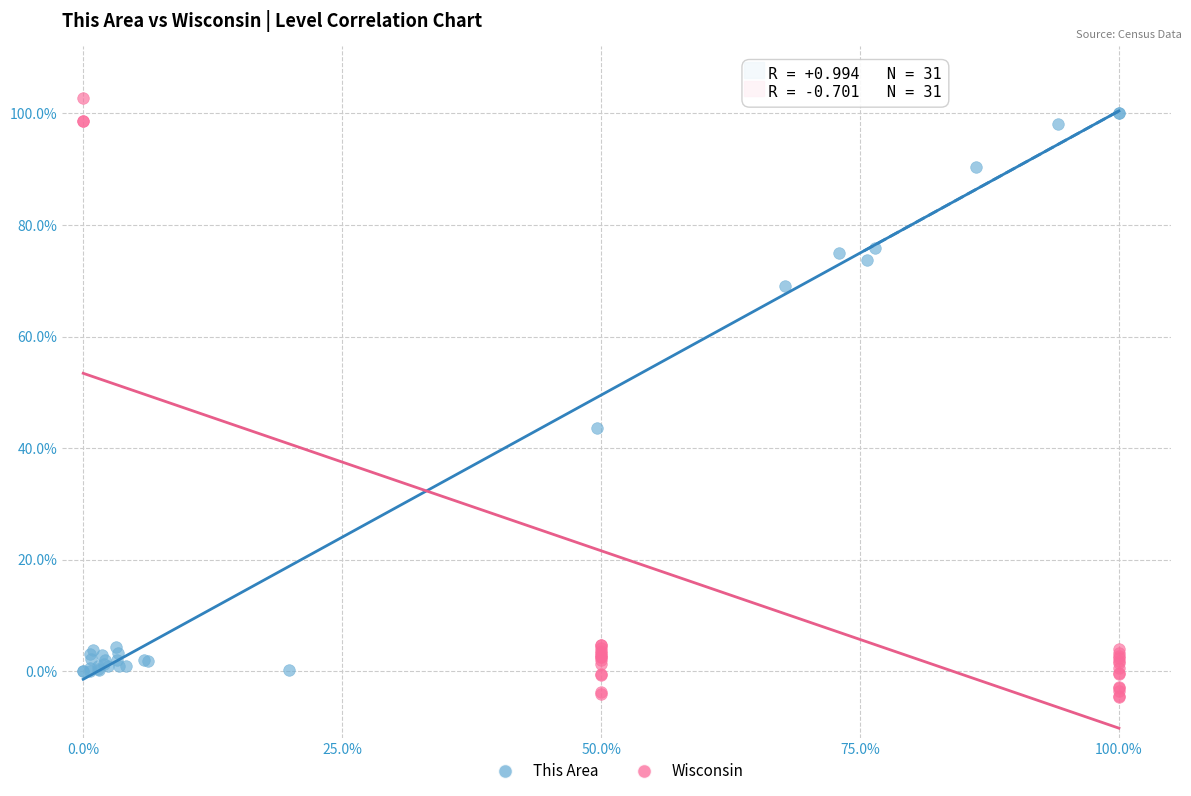

Which series contains the lowest Y value?

Wisconsin